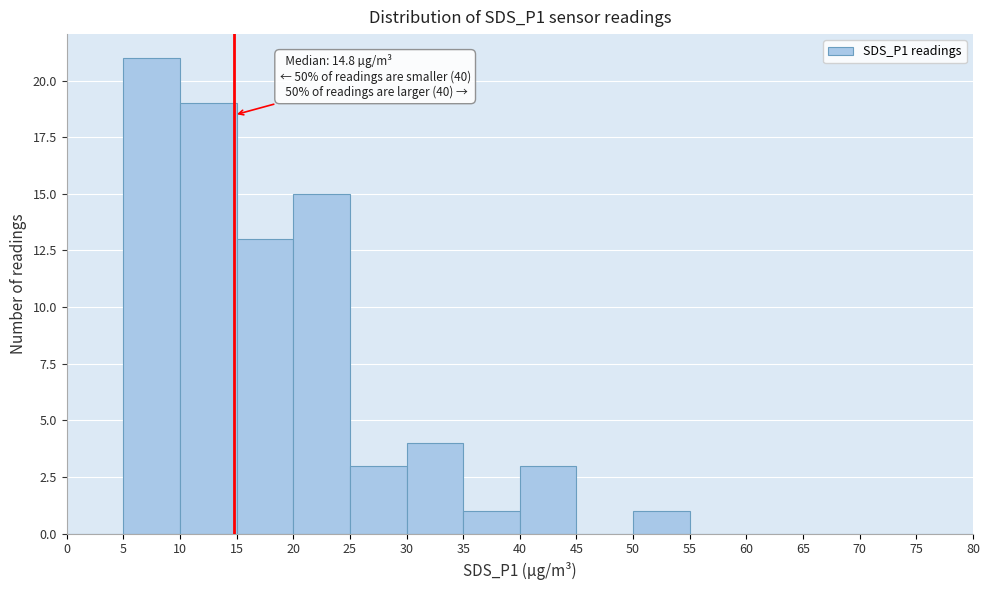

Which range on the x-axis has the tallest bar?

5 to 10